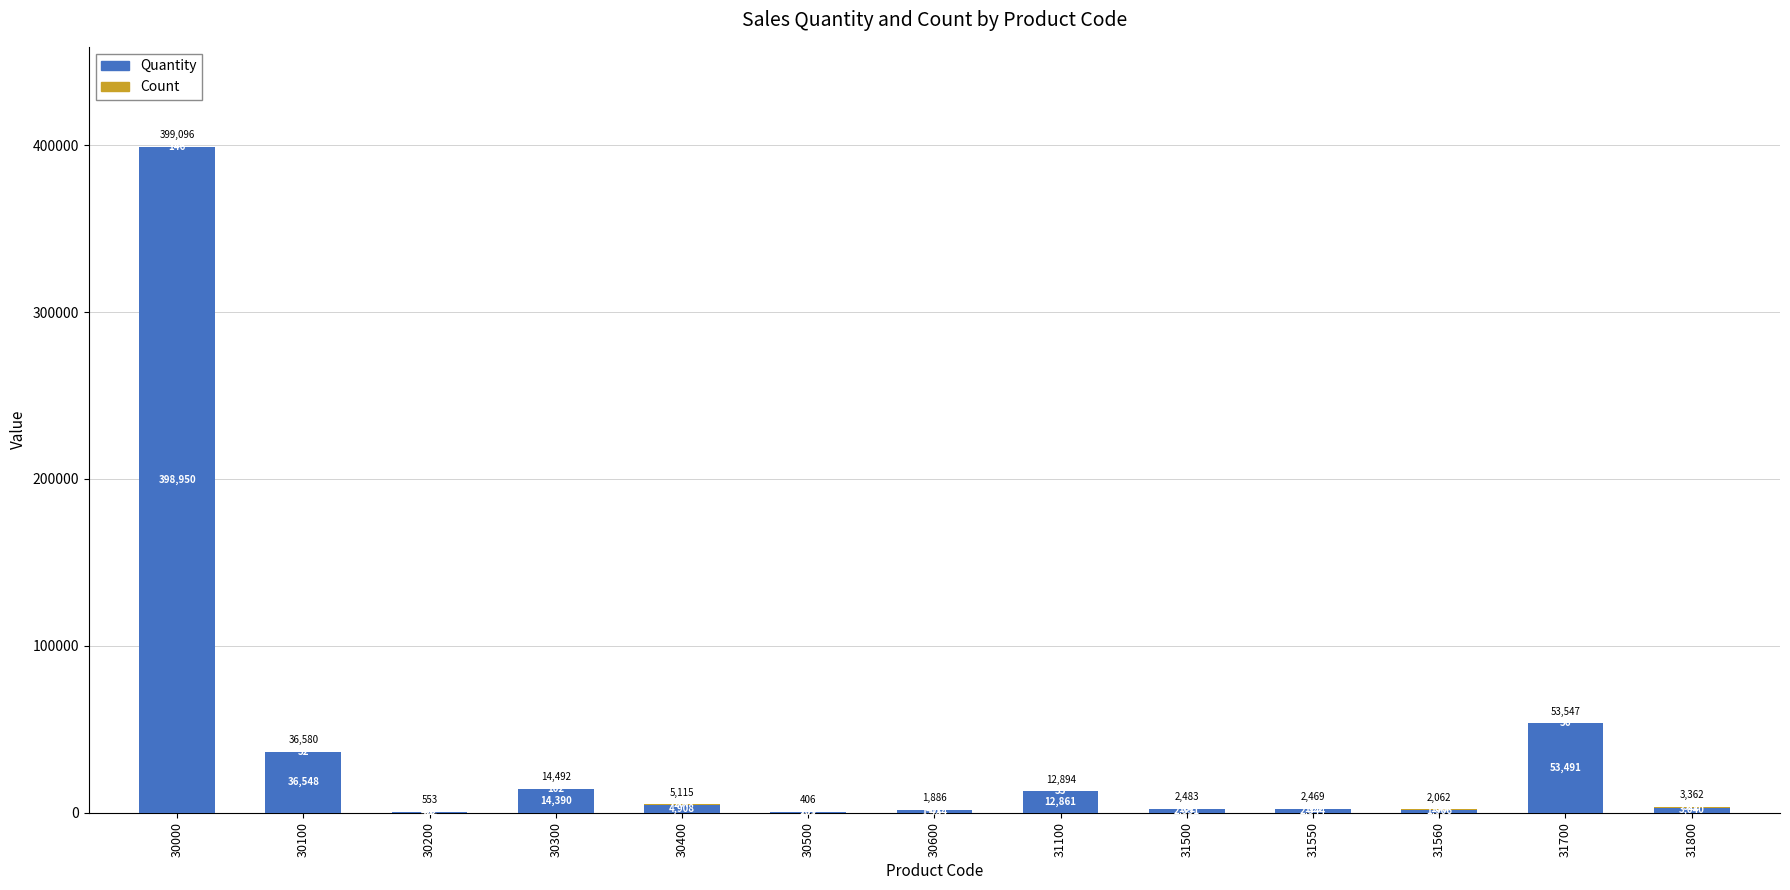

At which label does Quantity reach its peak?

30000